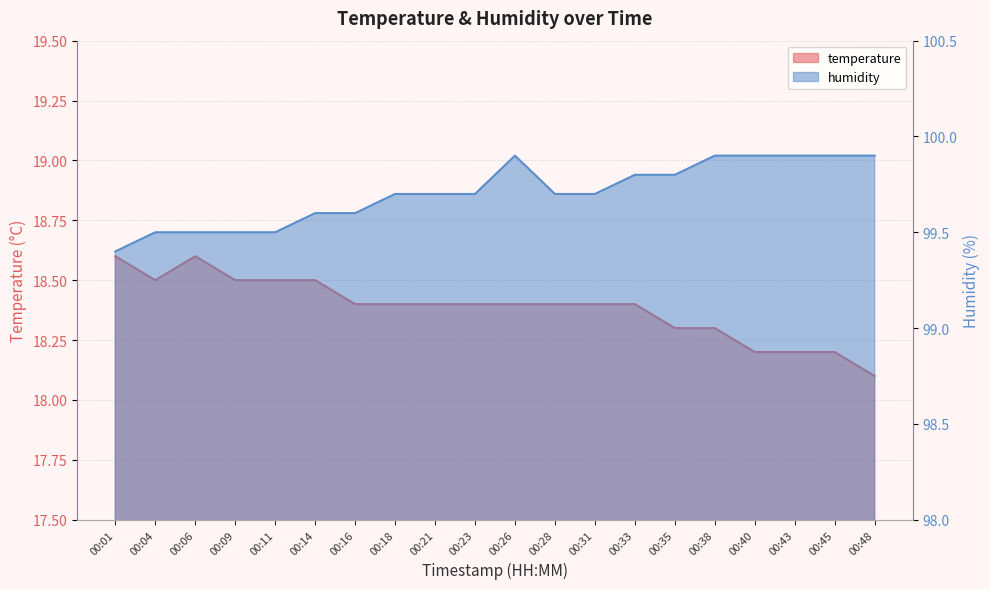

List the series in order of their peak value, lowest first.

temperature, humidity